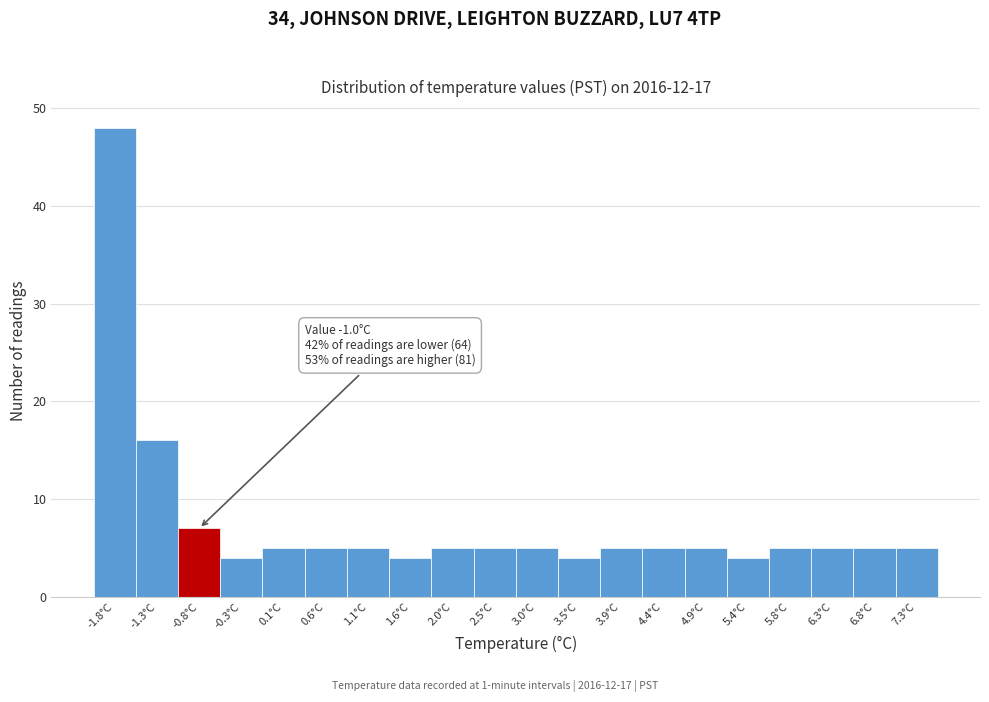

Which range on the x-axis has the tallest bar?

-2.000 to -1.525